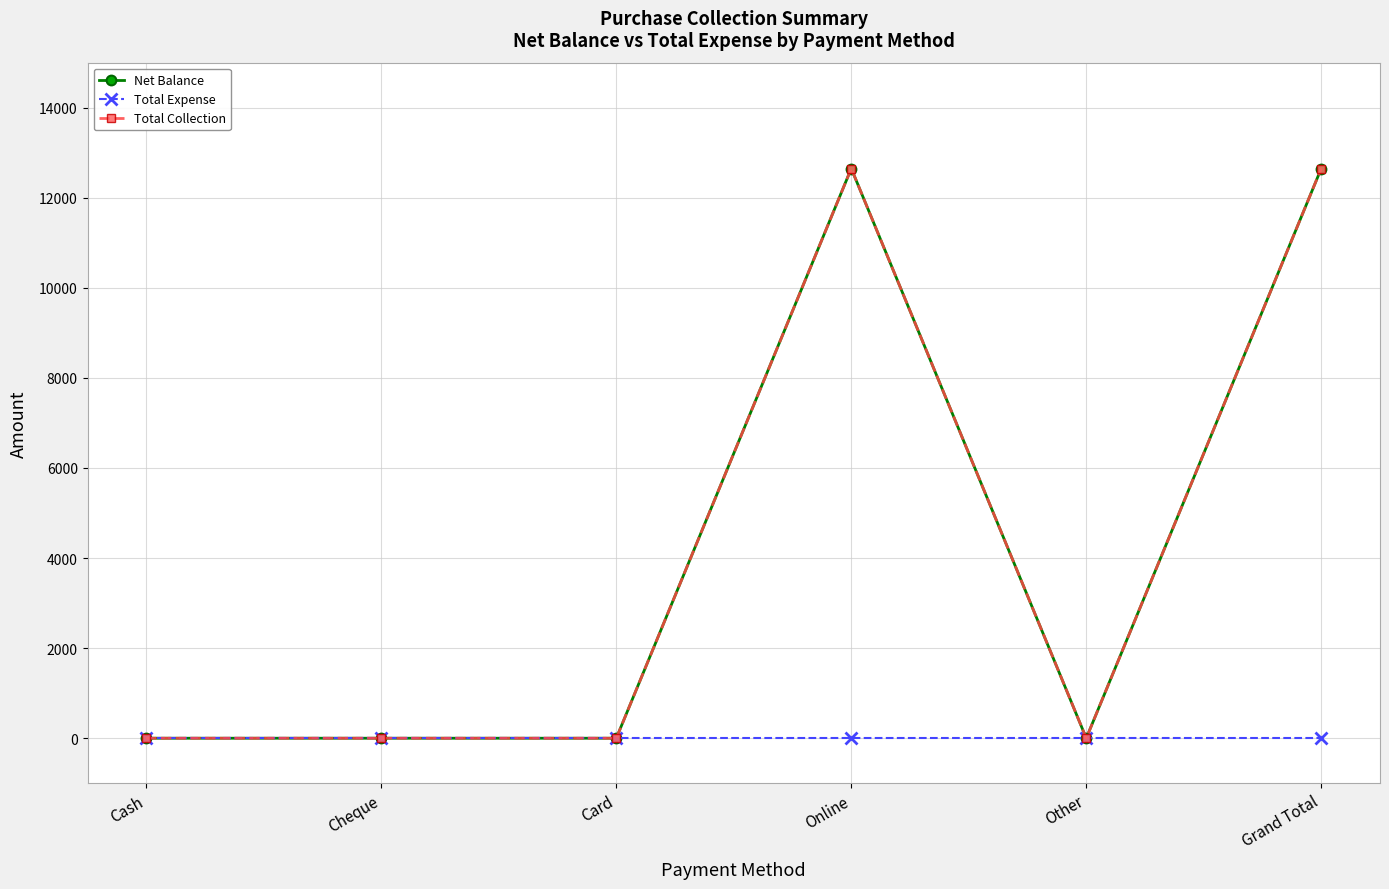

Is this an area chart (filled region under the line)?

No